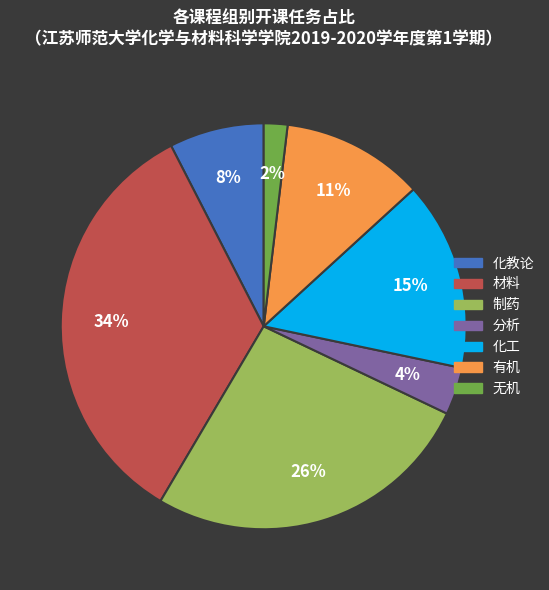

Does 有机 account for over 50% of the chart?

No